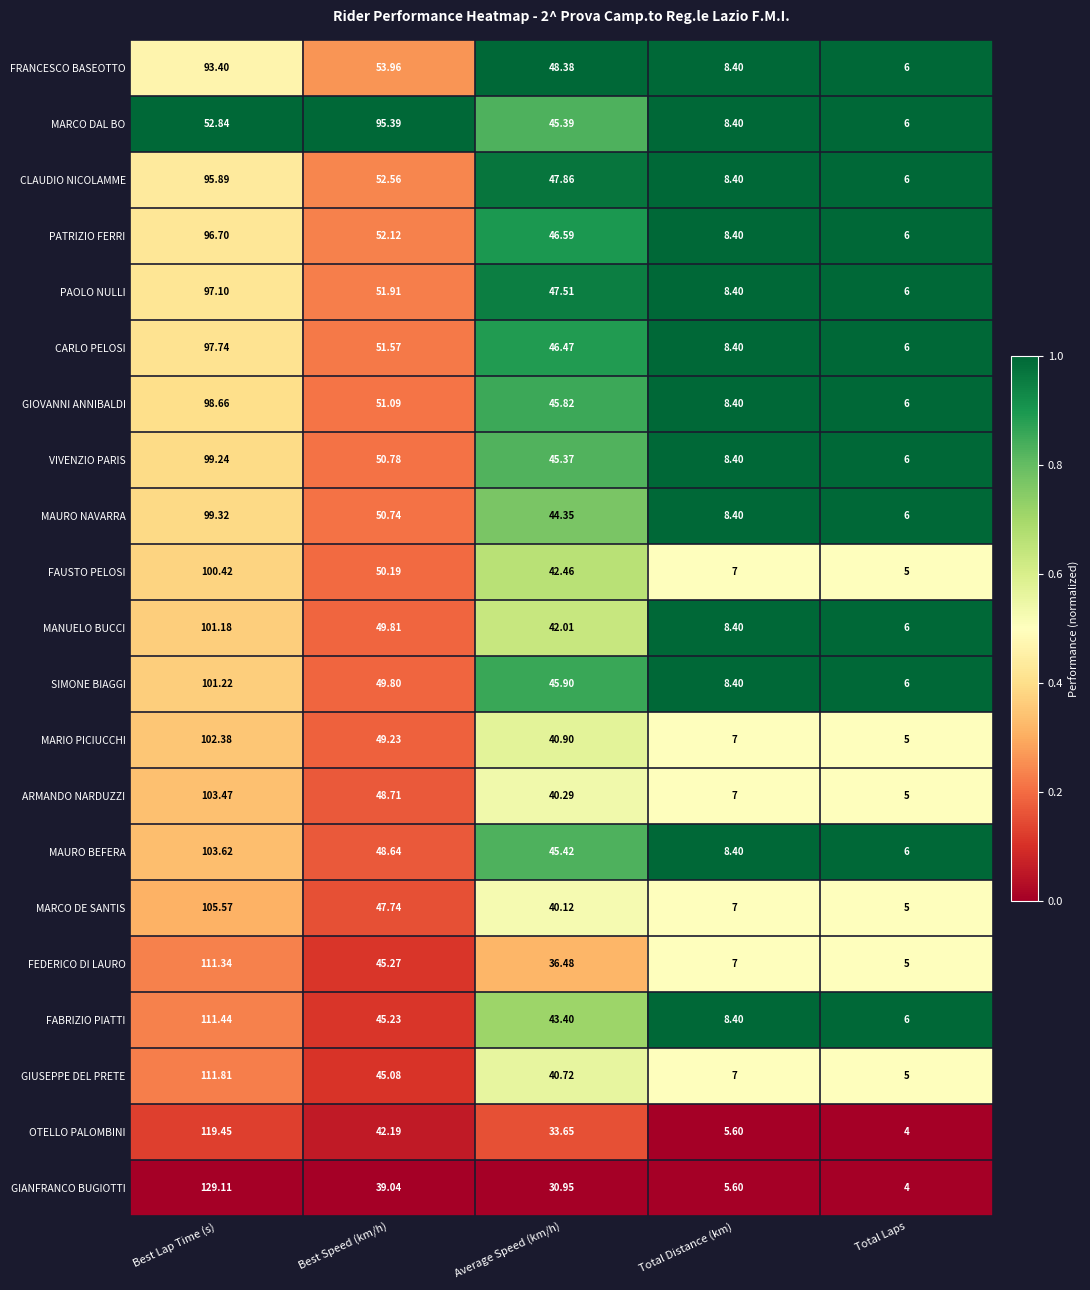

Which category has the highest value across all series?

Best Lap Time (s)